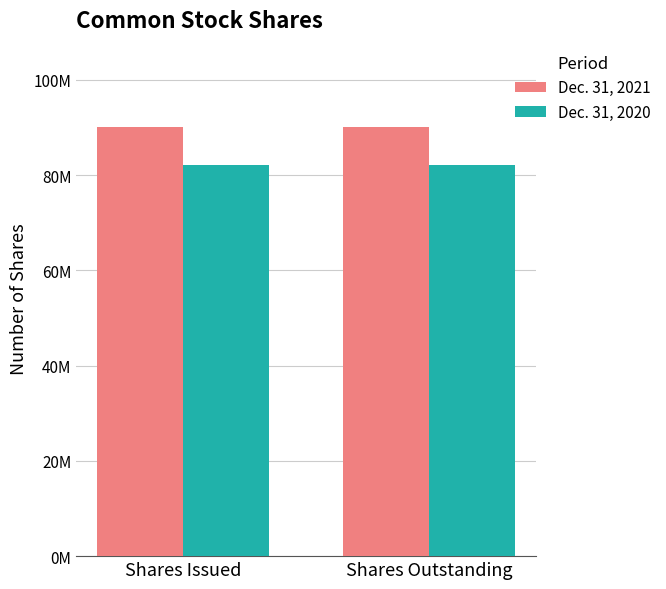

List the series in order of their peak value, lowest first.

Dec. 31, 2020, Dec. 31, 2021